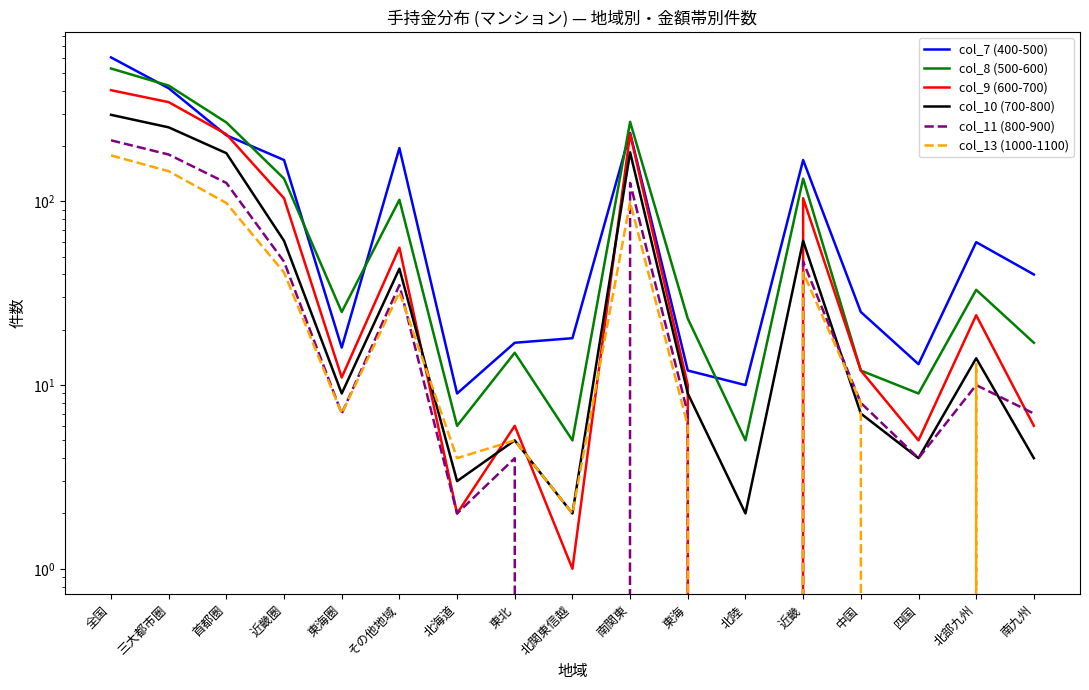

Which category has the highest value in the col_10 (700-800) series?

全国